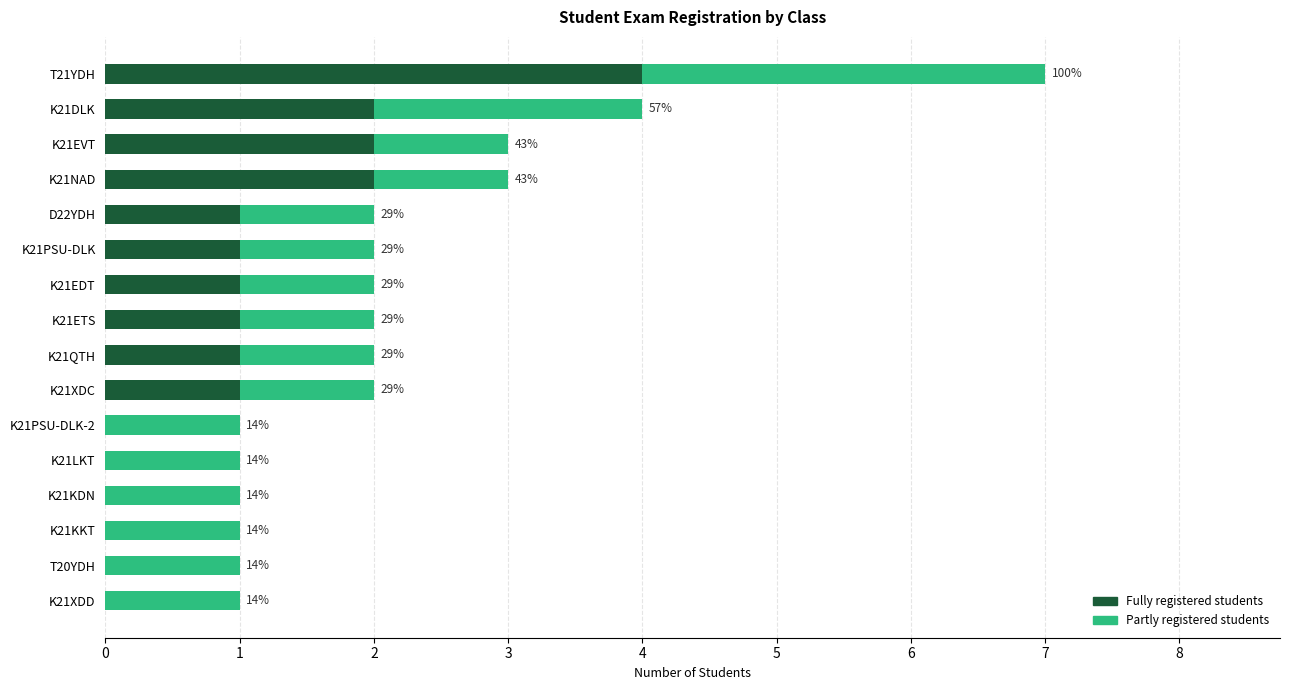

Reading left to right, transcribe all the data shown in this chart.

Fully registered students: 0	0	0	0	0	0	1	1	1	1	1	1	2	2	2	4
Partly registered students: 1	1	1	1	1	1	1	1	1	1	1	1	1	1	2	3